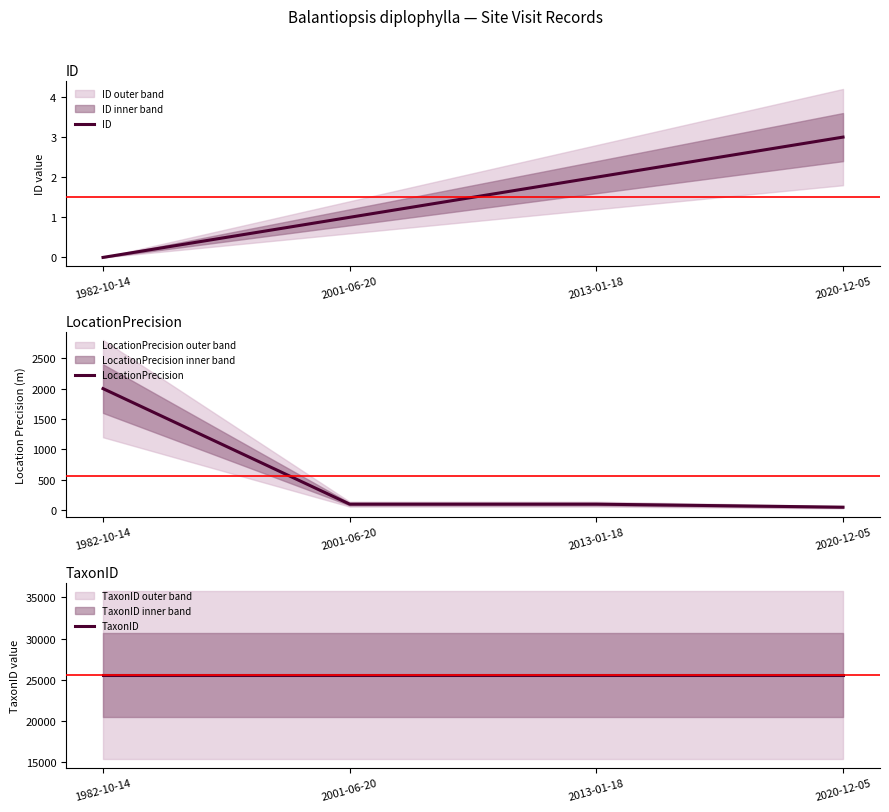

At how many categories does at least one series exceed 13863?

4